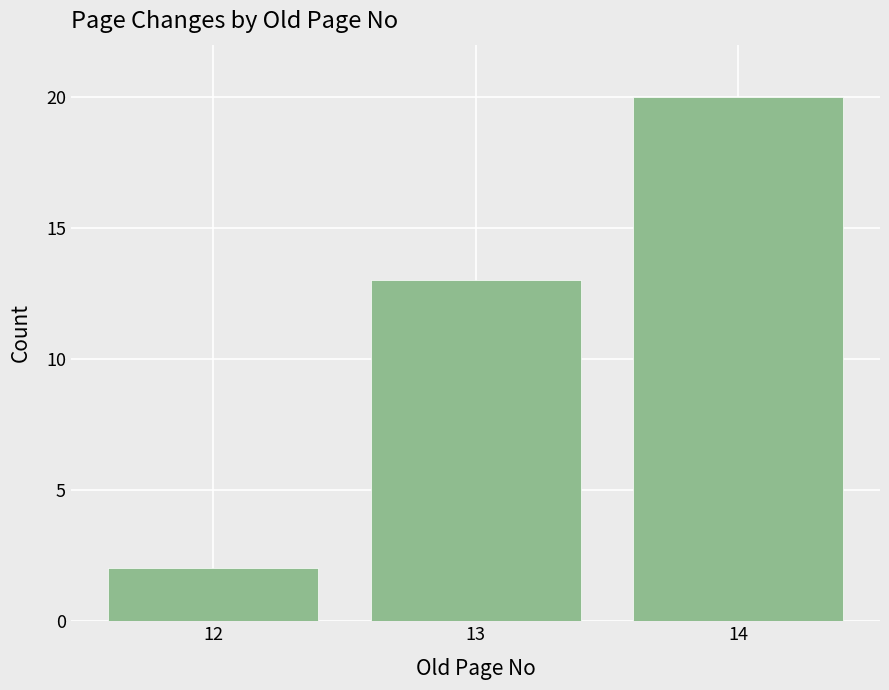

Reading right to left, list all the values displayed in this chart.

14=20	13=13	12=2